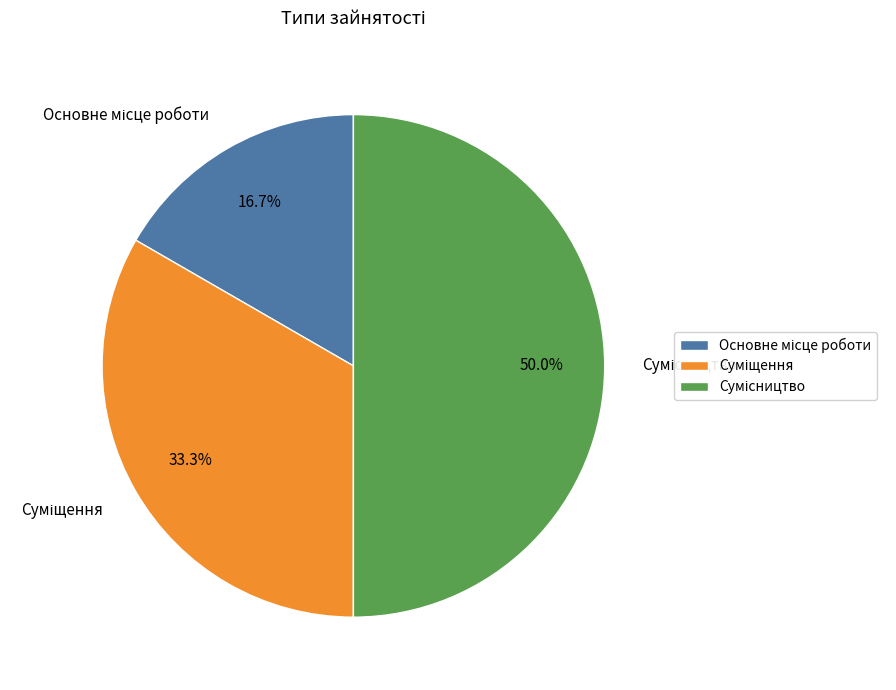

True or false: Суміщення accounts for 39% of the total.

False